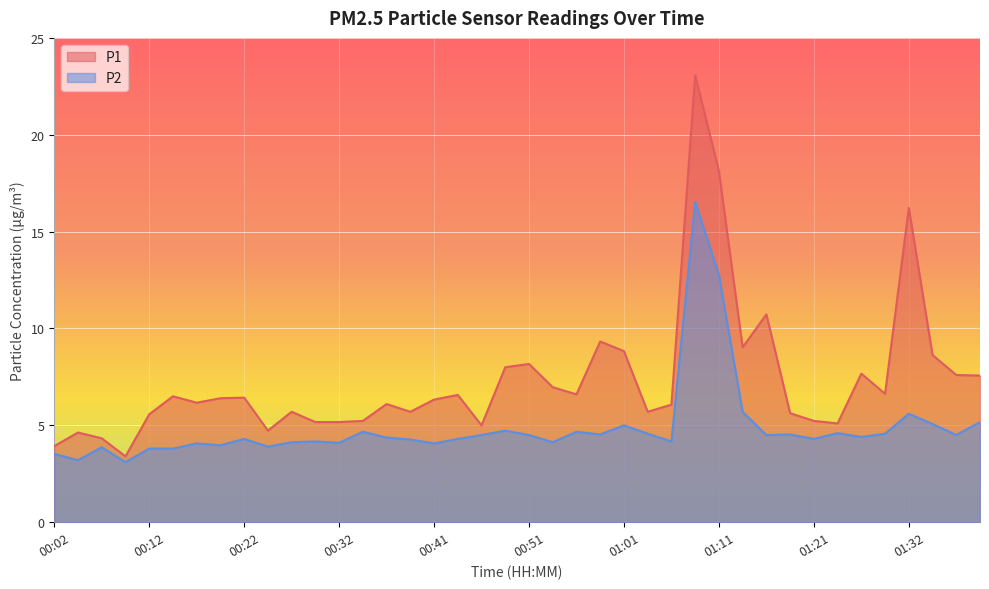

Which series has the largest range (max minus min)?

P1